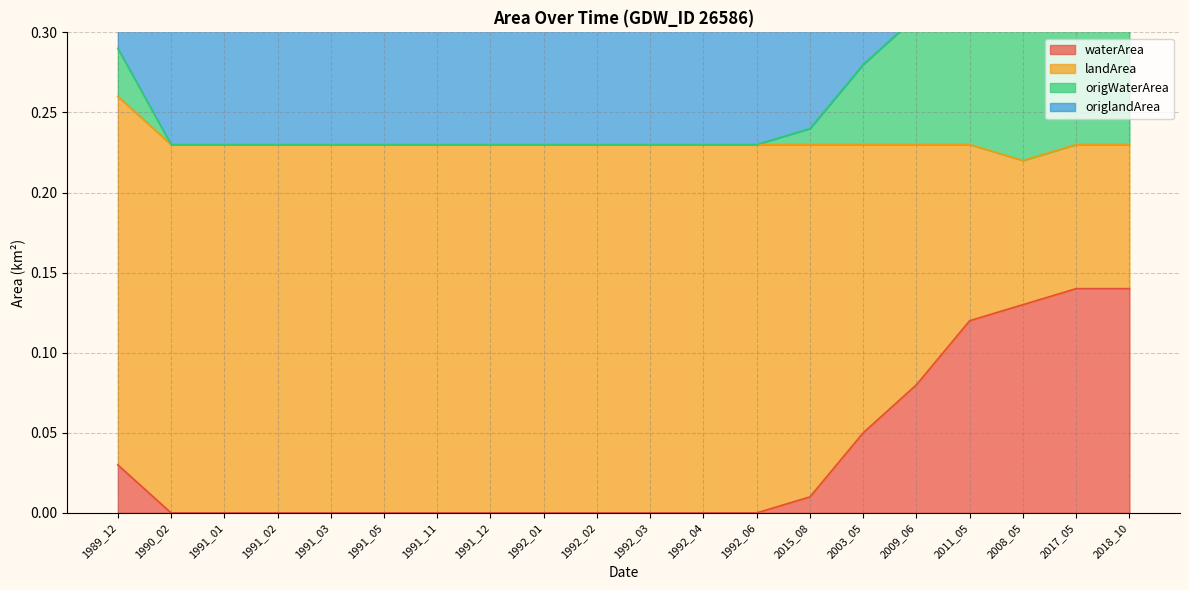

Which series changed the most between 1991_05 and 2015_08?

origWaterArea